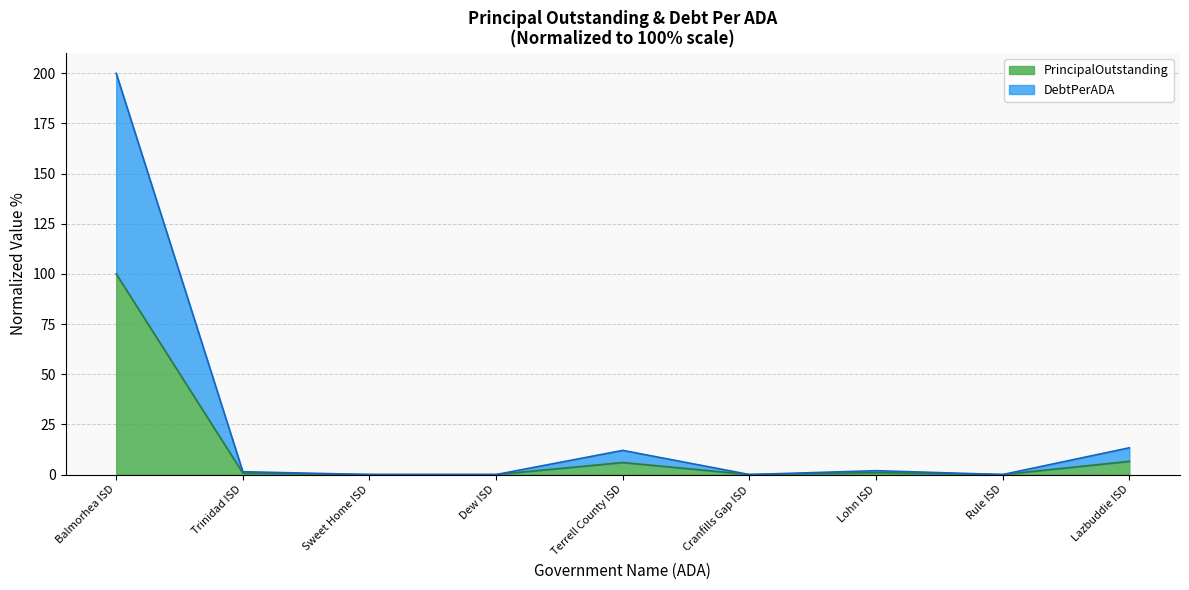

True or false: DebtPerADA and PrincipalOutstanding intersect in this chart.

False